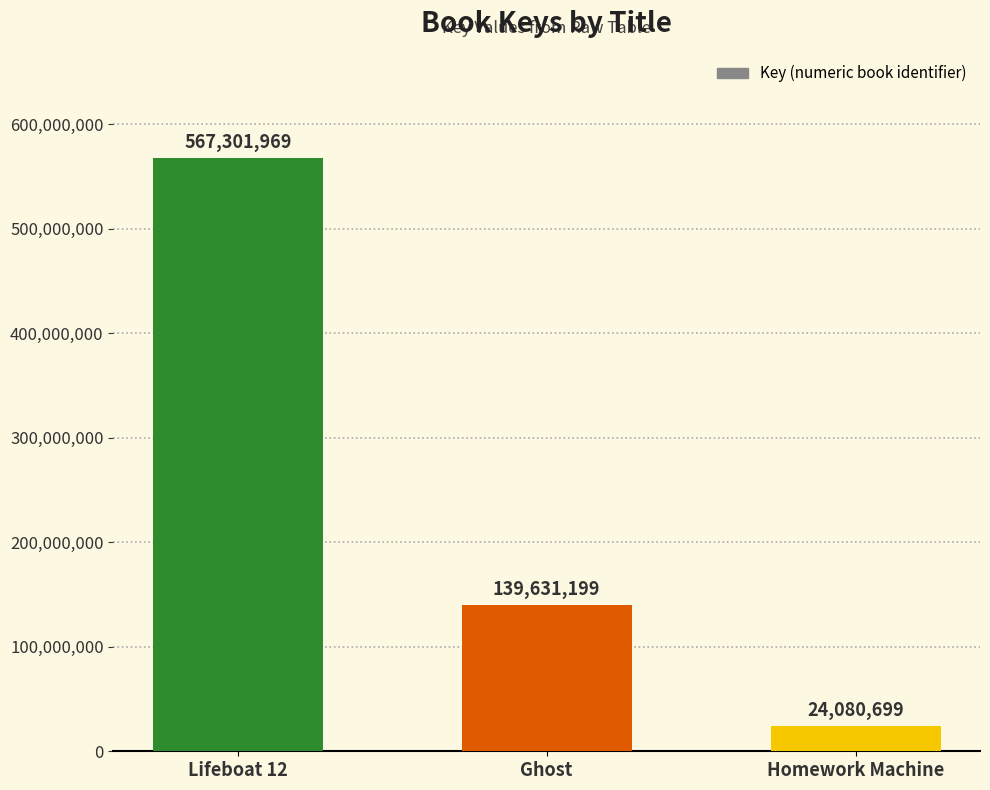

What is the value of the 2nd bar from the left?

139631199